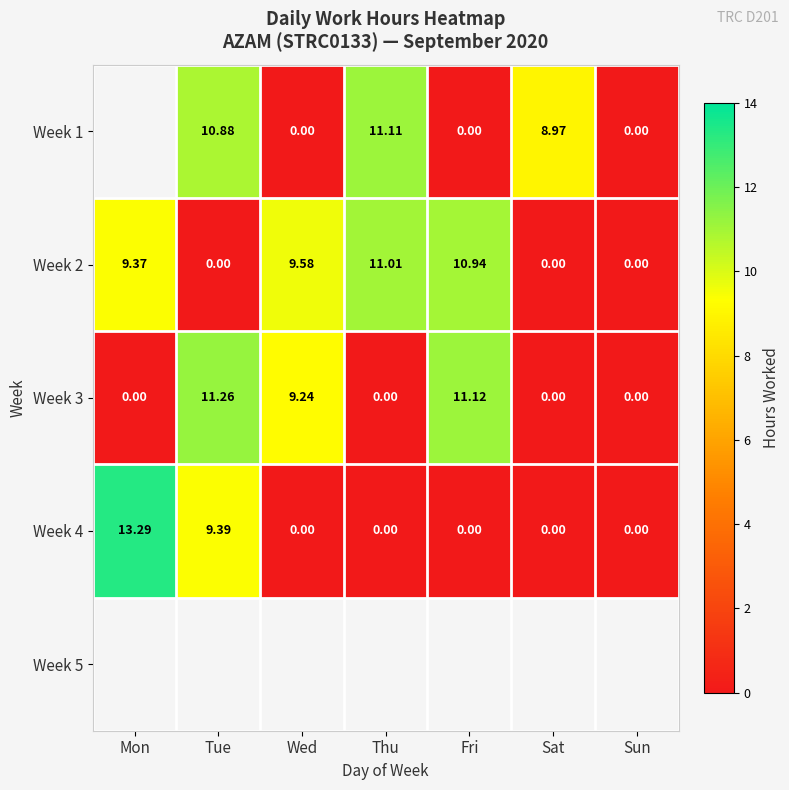

Which category has the highest value across all series?

Mon